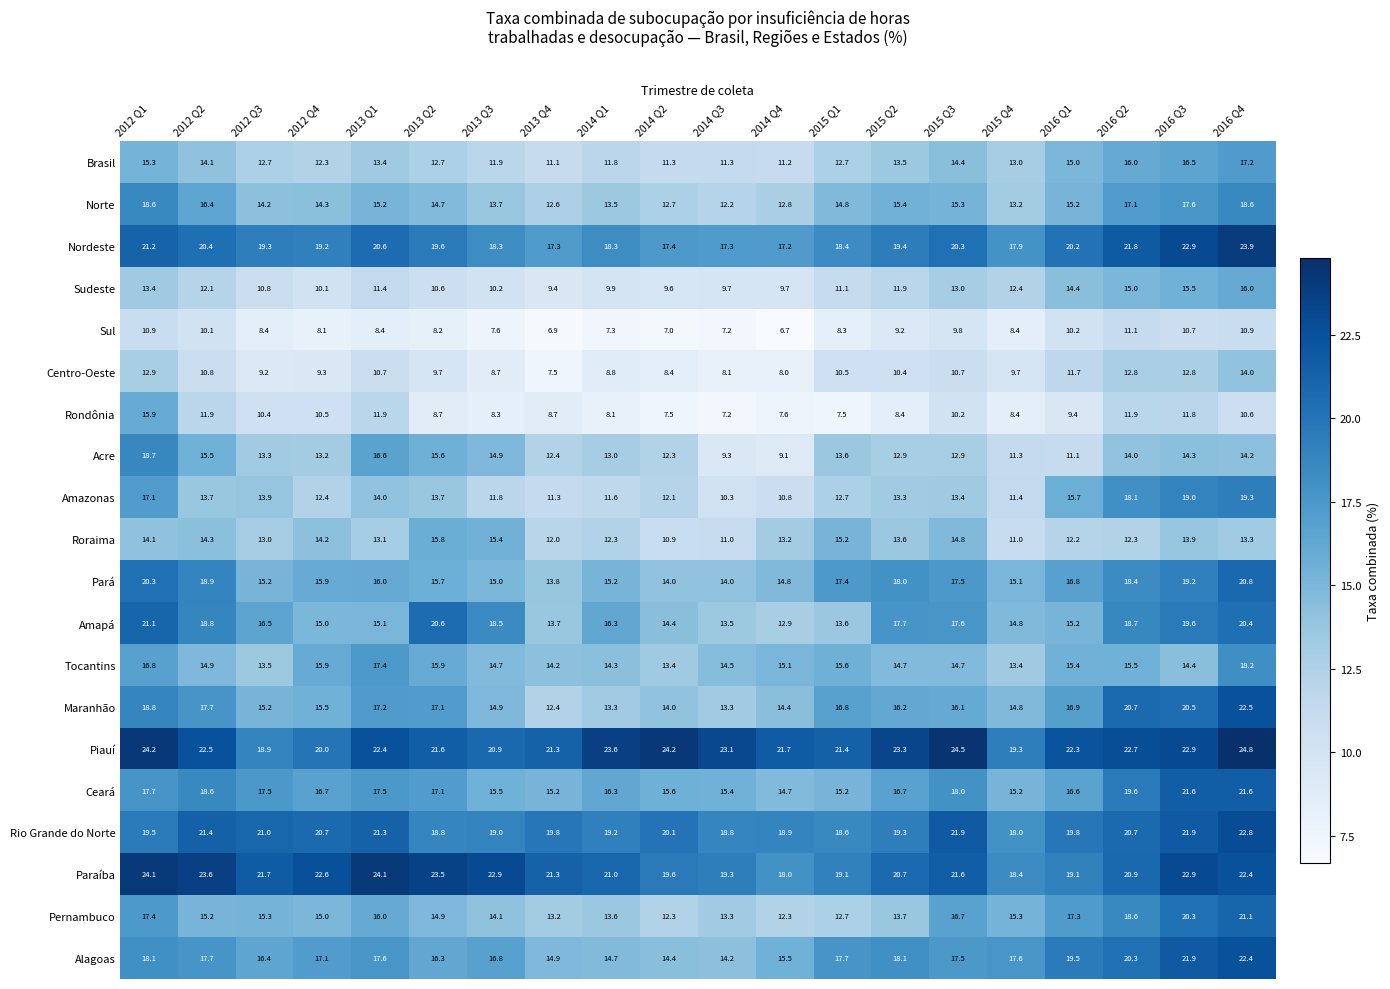

At 2015 Q2, list the series in order from smallest to largest.

Rondônia, Sul, Centro-Oeste, Sudeste, Acre, Amazonas, Brasil, Roraima, Pernambuco, Tocantins, Norte, Maranhão, Ceará, Amapá, Pará, Alagoas, Rio Grande do Norte, Nordeste, Paraíba, Piauí